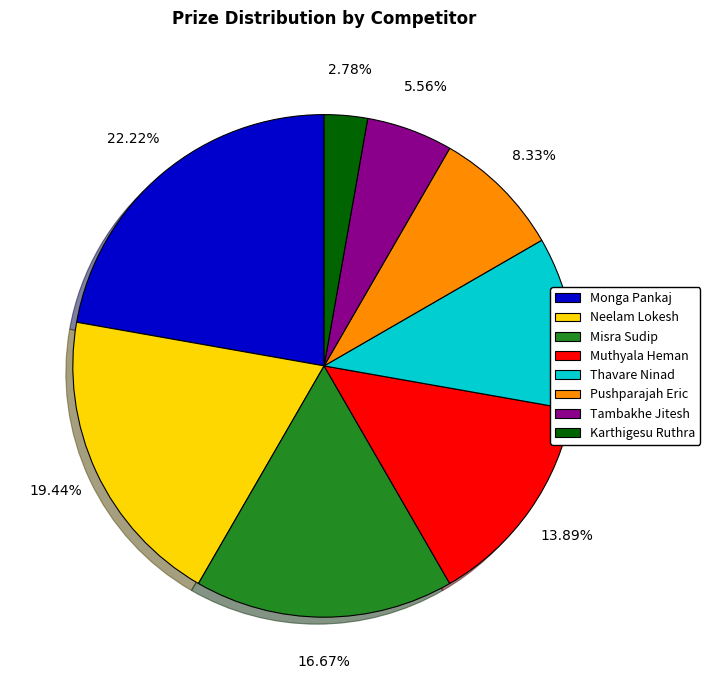

To the nearest percent, what percentage of the pie is Misra Sudip?

17%